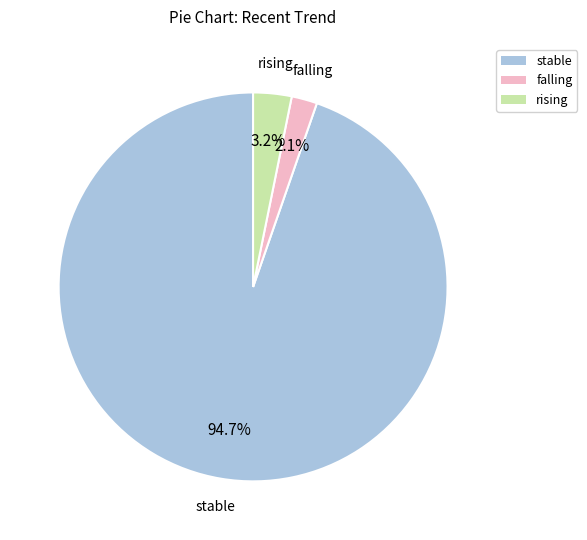

Is there any slice that represents more than half of the pie?

Yes